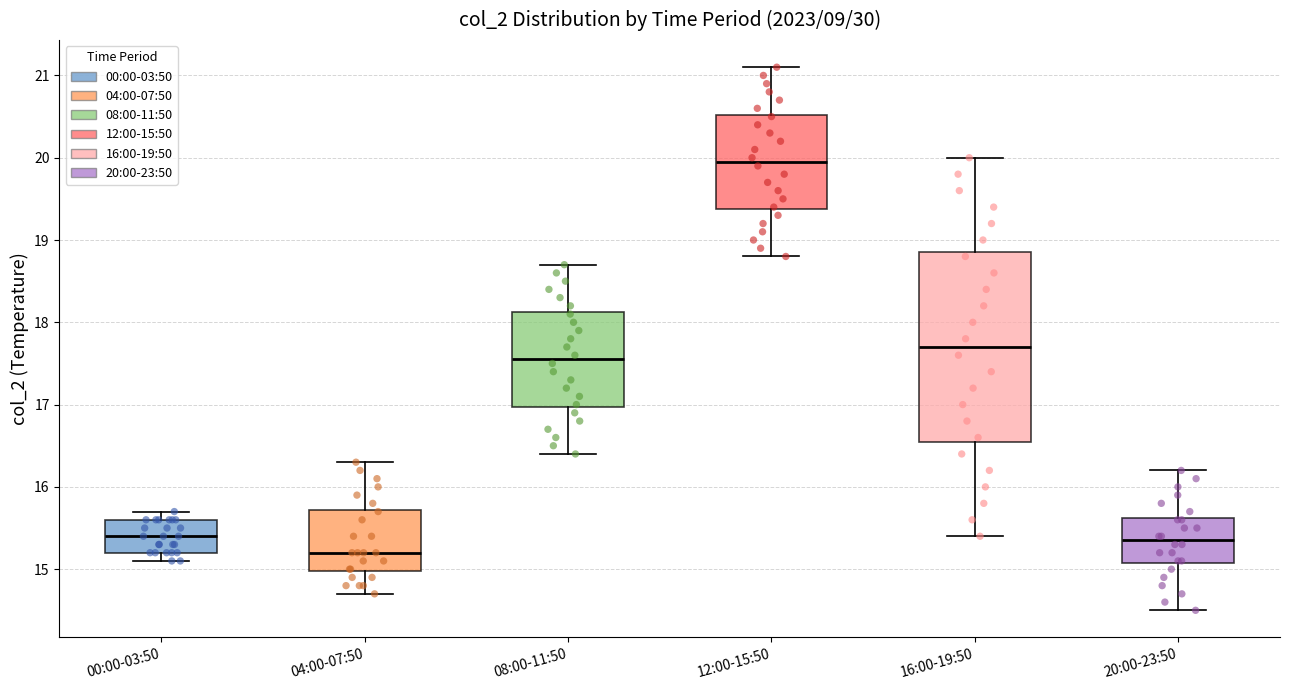

Which box's median line is the highest?

12:00-15:50